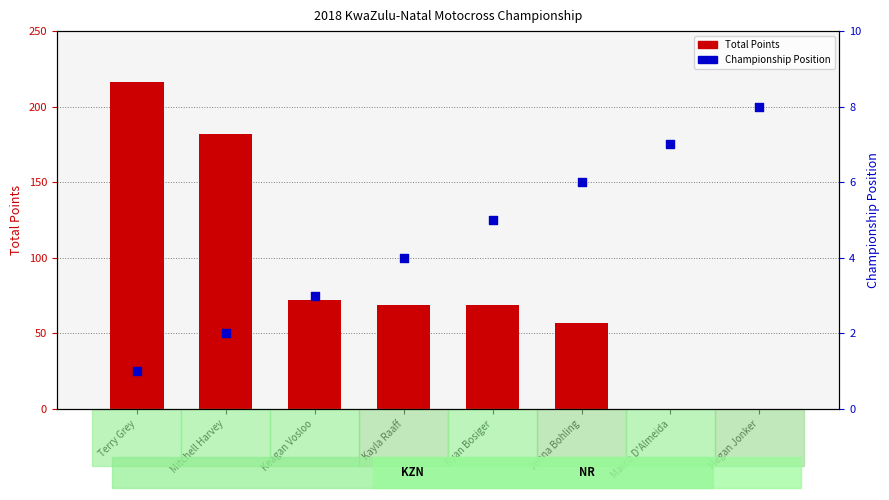

What is the total value across all series at Ryan Bosiger?

74